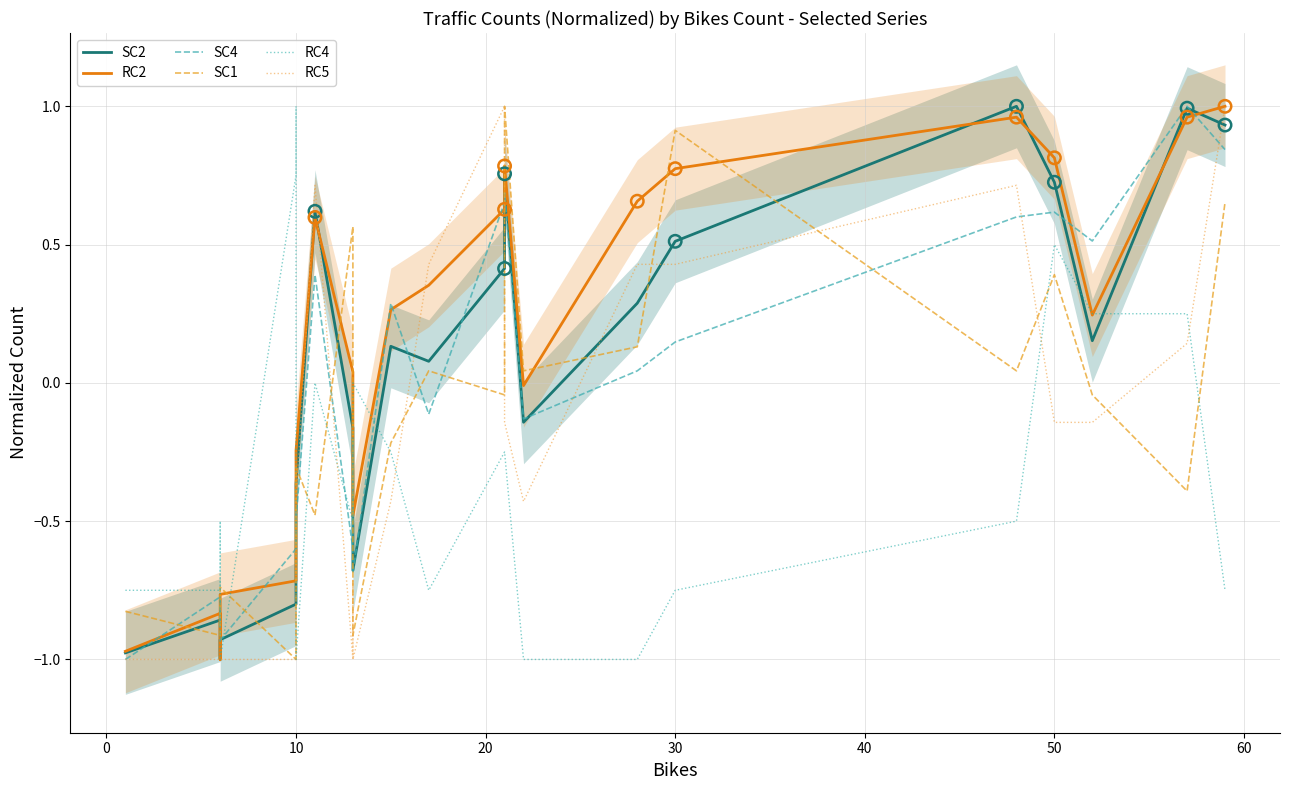

Which series reaches the minimum Y coordinate?

SC2